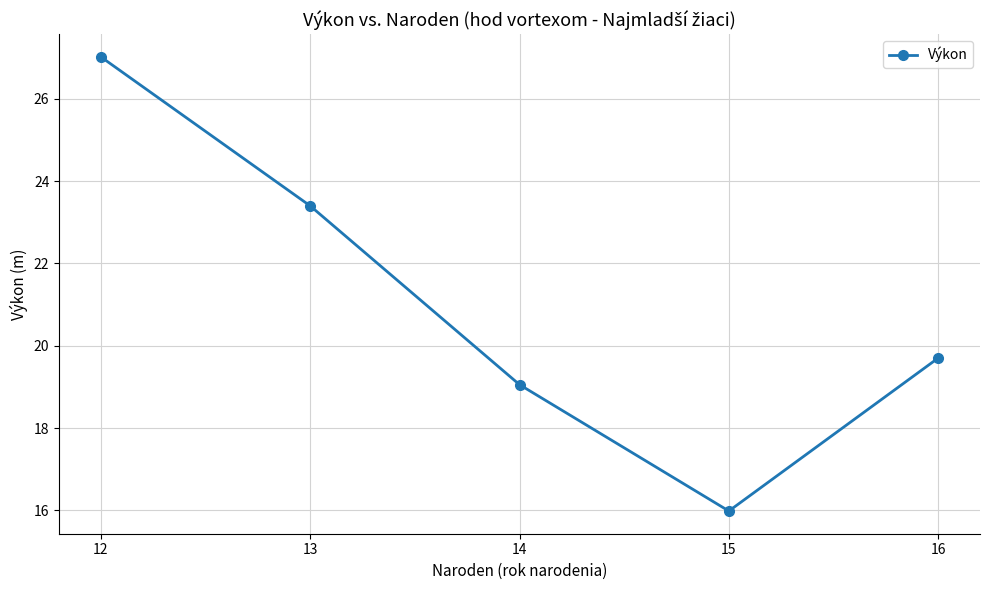

What is the difference between the maximum and minimum values?

11.0